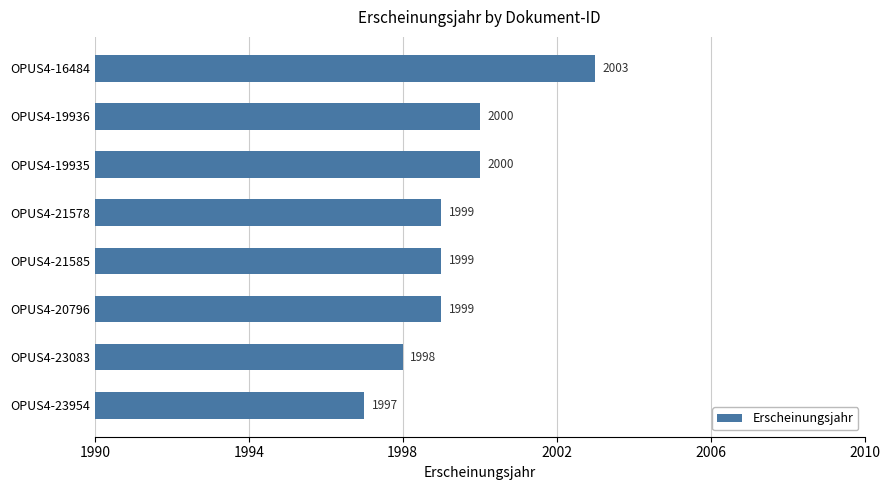

Read the value at OPUS4-23954.

1997